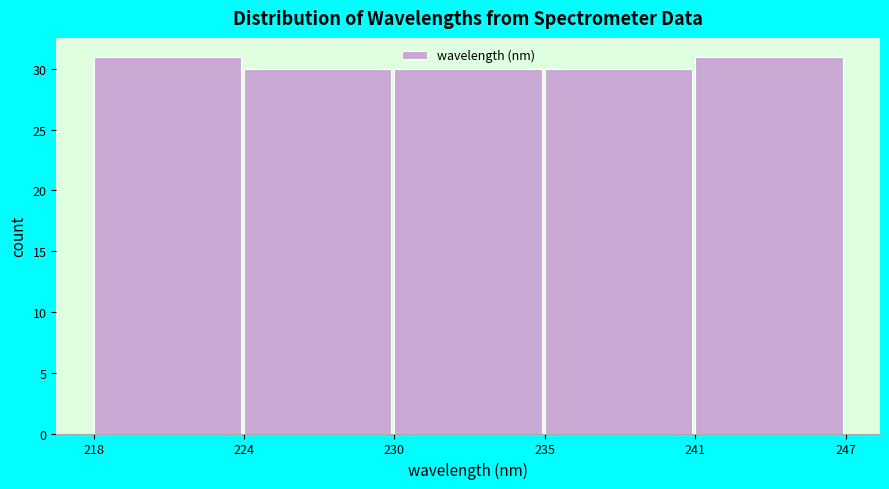

Reading right to left, extract all data points from this chart.

31	30	30	30	31